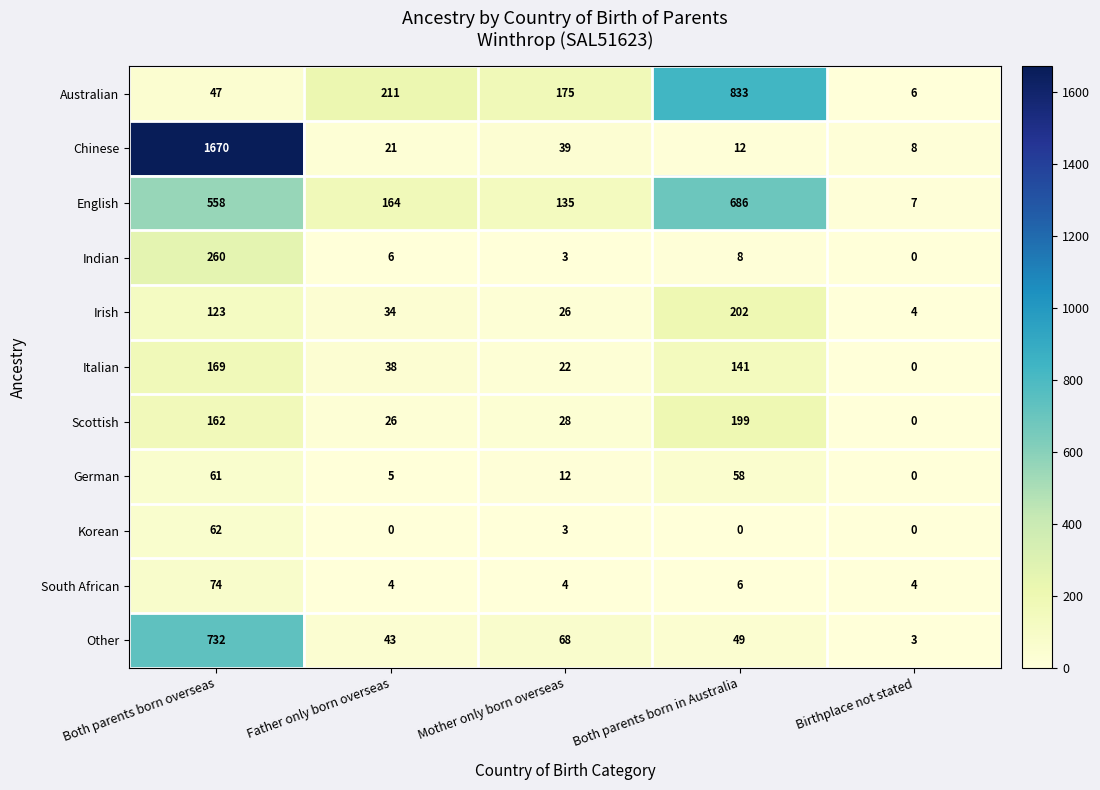

What is the difference between the maximum and minimum values in the German series?

61